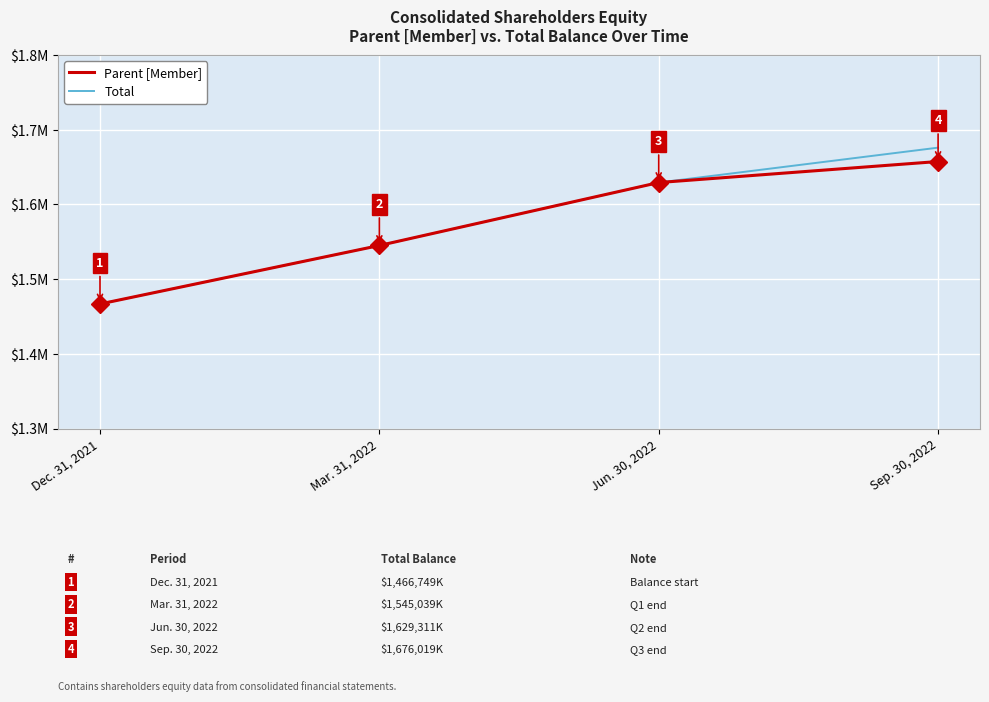

What is the maximum value for Parent [Member]?

1657458